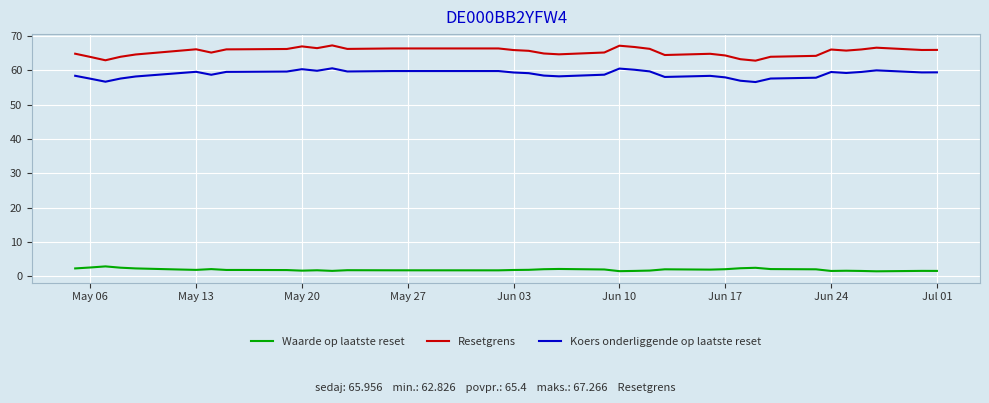

Rank the series by their maximum value, from highest to lowest.

Resetgrens, Koers onderliggende op laatste reset, Waarde op laatste reset